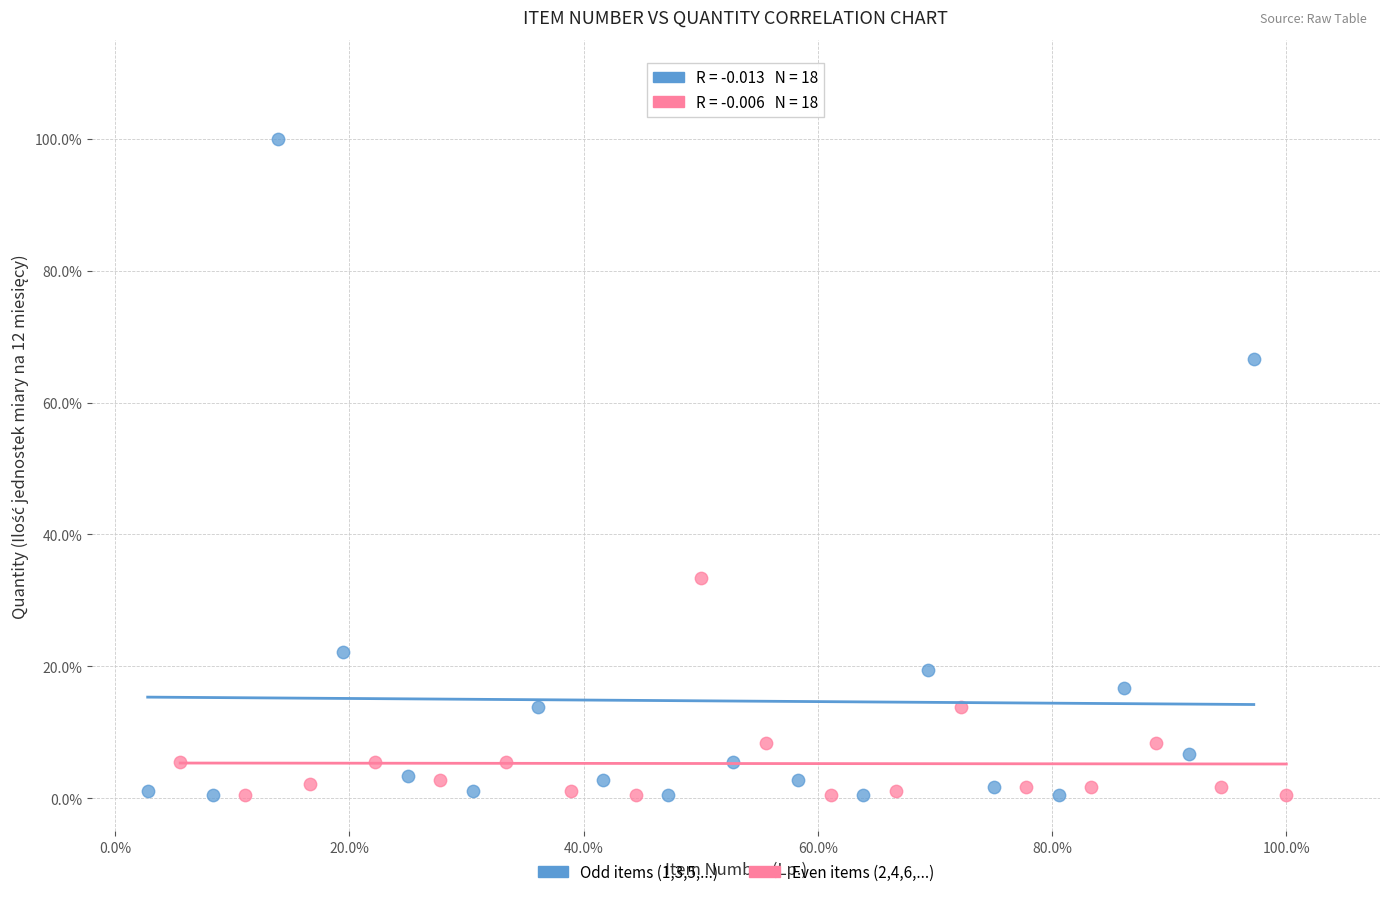

What are all the series names shown in the legend?

Odd items (1,3,5,...), Even items (2,4,6,...)